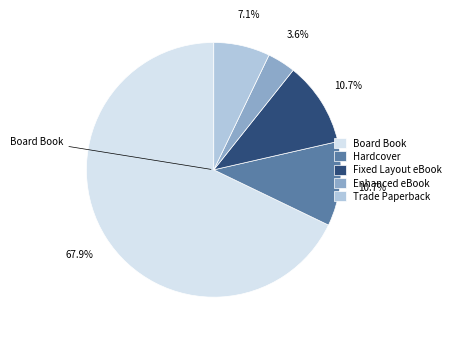

True or false: Hardcover accounts for 5% of the total.

False